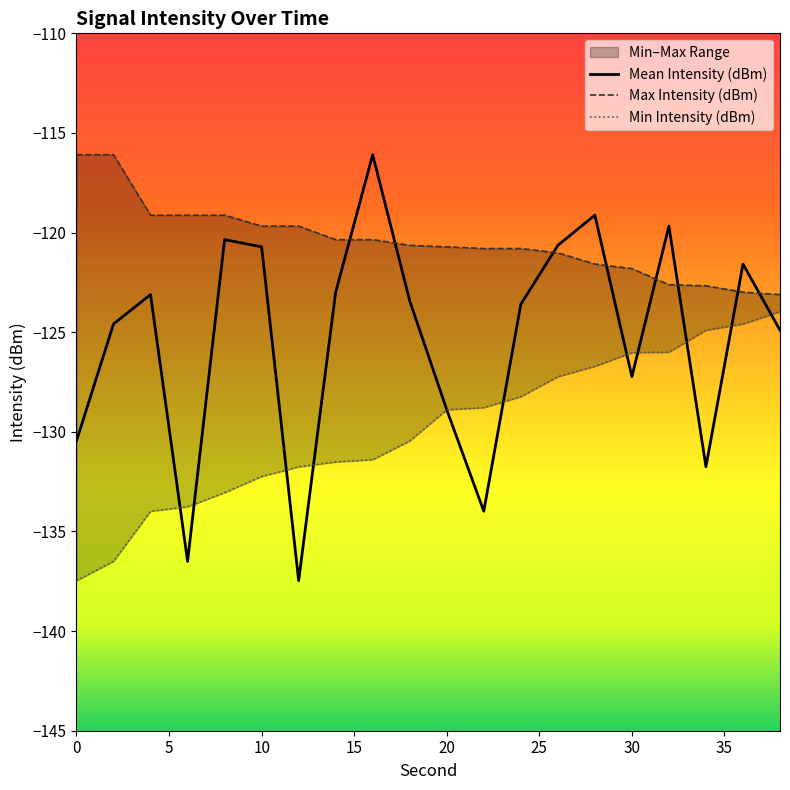

Reading right to left, list all the values displayed in this chart.

Mean Intensity (dBm): -124.9	-121.6	-131.8	-119.7	-127.2	-119.1	-120.6	-123.6	-134.0	-128.9	-123.4	-116.1	-123.0	-137.5	-120.7	-120.4	-136.5	-123.1	-124.6	-130.5
Max Intensity (dBm): -123.1	-123.0	-122.7	-122.6	-121.8	-121.6	-121.0	-120.8	-120.8	-120.7	-120.6	-120.4	-120.4	-119.7	-119.7	-119.1	-119.1	-119.1	-116.1	-116.1
Min Intensity (dBm): -124.0	-124.6	-124.9	-126.0	-126.0	-126.7	-127.2	-128.2	-128.8	-128.9	-130.5	-131.4	-131.5	-131.8	-132.2	-133.1	-133.8	-134.0	-136.5	-137.5